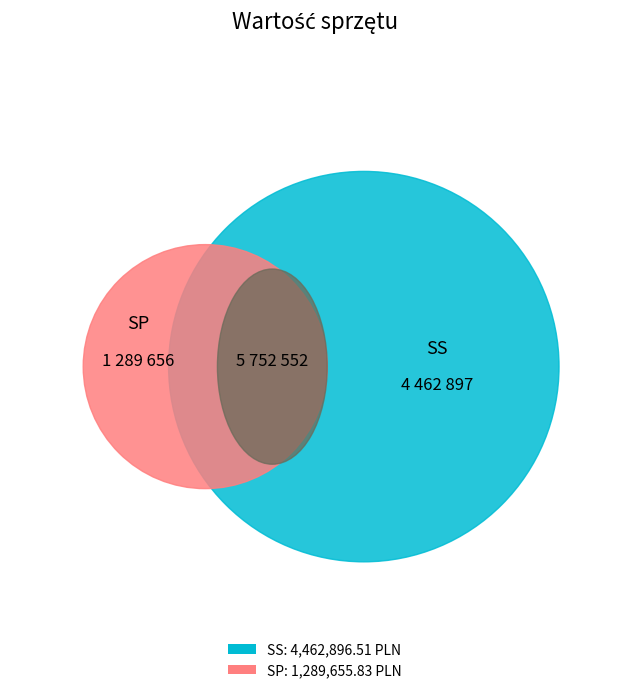

What is the change in value from SS to SP?

-3173240.7